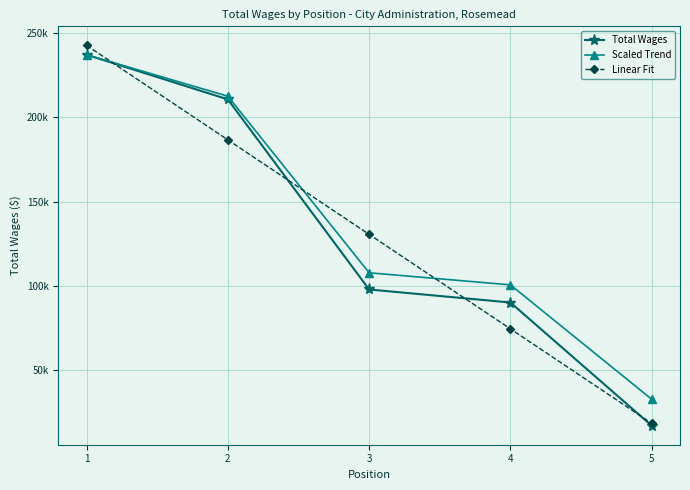

What is the value of the Linear Fit point at the 3rd from the left?

130505.4